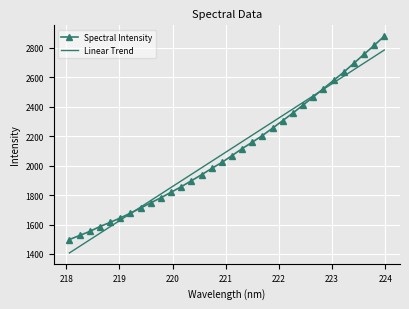

Which series has the widest spread of values?

Spectral Intensity